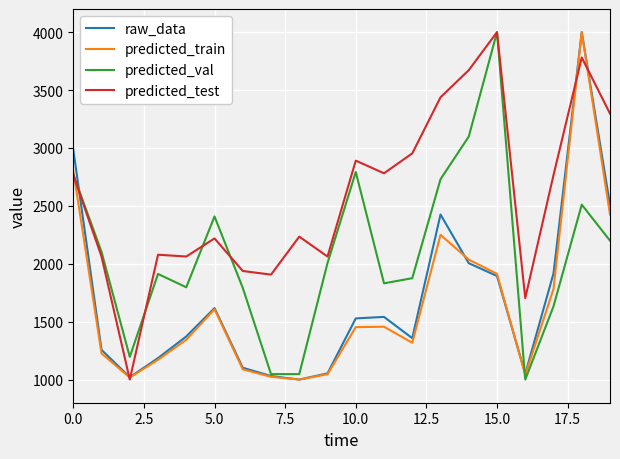

What is the maximum value for predicted_val?

4000.0